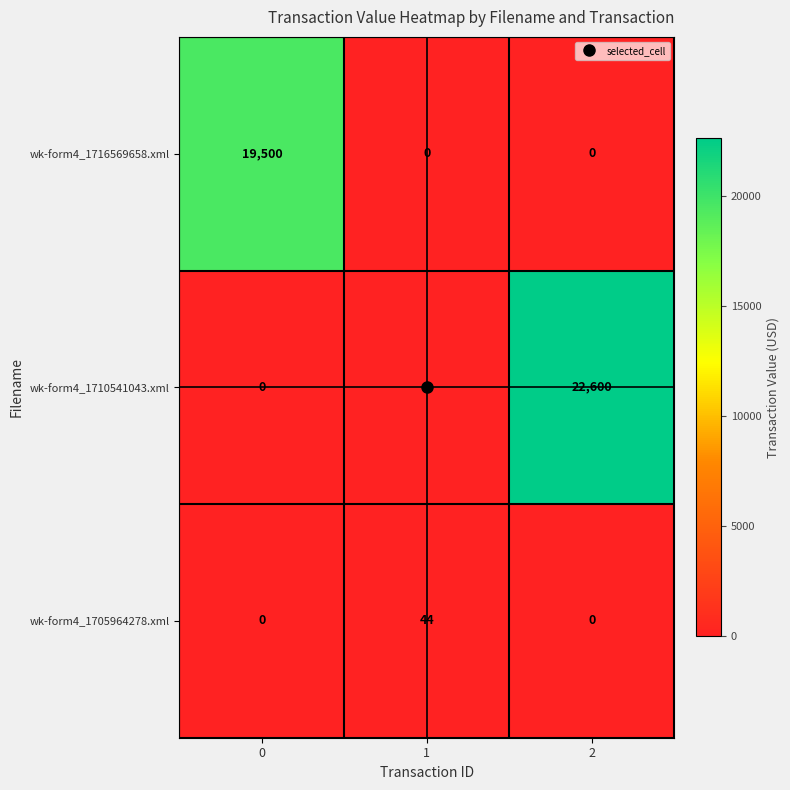

List the series in order of their peak value, highest first.

wk-form4_1710541043.xml, wk-form4_1716569658.xml, wk-form4_1705964278.xml